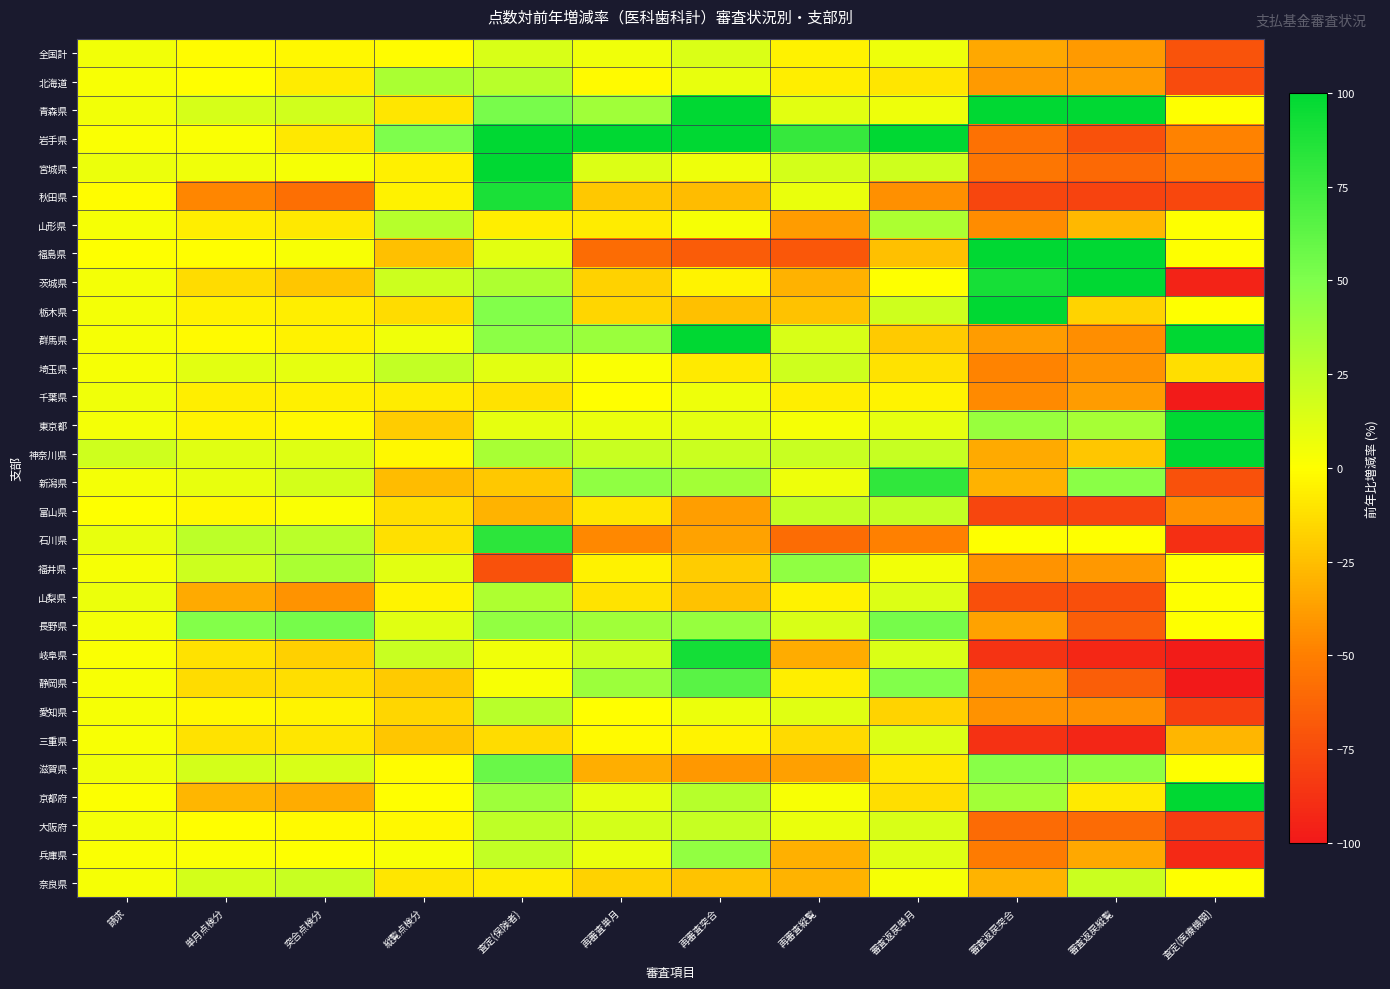

Reading right to left, extract all data points from this chart.

全国計: 査定(医療機関)=-71.2	審査返戻縦覧=-39.6	審査返戻突合=-33.7	審査返戻単月=6.8	再審査縦覧=-5.4	再審査突合=14.7	再審査単月=6.1	査定(保険者)=15.0	縦覧点検分=-1.0	突合点検分=-2.4	単月点検分=-1.1	請求=4.7
北海道: 査定(医療機関)=-75.4	審査返戻縦覧=-38.4	審査返戻突合=-39.2	審査返戻単月=-10.0	再審査縦覧=-6.4	再審査突合=8.7	再審査単月=-1.9	査定(保険者)=27.6	縦覧点検分=32.8	突合点検分=-7.7	単月点検分=-0.6	請求=2.8
青森県: 査定(医療機関)=0.0	審査返戻縦覧=100.0	審査返戻突合=100.0	審査返戻単月=6.7	再審査縦覧=11.1	再審査突合=100.0	再審査単月=37.0	査定(保険者)=53.0	縦覧点検分=-10.1	突合点検分=18.4	単月点検分=16.2	請求=4.7
岩手県: 査定(医療機関)=-49.0	審査返戻縦覧=-72.3	審査返戻突合=-56.4	審査返戻単月=100.0	再審査縦覧=78.2	再審査突合=100.0	再審査単月=100.0	査定(保険者)=100.0	縦覧点検分=50.5	突合点検分=-8.9	単月点検分=1.8	請求=2.0
宮城県: 査定(医療機関)=-51.0	審査返戻縦覧=-60.7	審査返戻突合=-54.1	審査返戻単月=19.2	再審査縦覧=16.6	再審査突合=6.8	再審査単月=13.9	査定(保険者)=100.0	縦覧点検分=-5.8	突合点検分=3.8	単月点検分=6.1	請求=7.7
秋田県: 査定(医療機関)=-77.1	審査返戻縦覧=-79.0	審査返戻突合=-78.1	審査返戻単月=-43.6	再審査縦覧=8.6	再審査突合=-26.3	再審査単月=-21.1	査定(保険者)=89.7	縦覧点検分=-4.9	突合点検分=-57.3	単月点検分=-47.0	請求=-1.5
山形県: 査定(医療機関)=0.0	審査返戻縦覧=-27.4	審査返戻突合=-44.6	審査返戻単月=32.4	再審査縦覧=-38.5	再審査突合=3.8	再審査単月=-7.6	査定(保険者)=-6.8	縦覧点検分=28.2	突合点検分=-8.8	単月点検分=-6.4	請求=3.9
福島県: 査定(医療機関)=0.0	審査返戻縦覧=100.0	審査返戻突合=100.0	審査返戻単月=-24.5	再審査縦覧=-69.4	再審査突合=-67.0	再審査単月=-59.4	査定(保険者)=11.7	縦覧点検分=-24.3	突合点検分=2.9	単月点検分=-0.3	請求=0.1
茨城県: 査定(医療機関)=-95.0	審査返戻縦覧=100.0	審査返戻突合=91.1	審査返戻単月=0.4	再審査縦覧=-30.1	再審査突合=-4.6	再審査単月=-17.3	査定(保険者)=31.9	縦覧点検分=20.1	突合点検分=-22.1	単月点検分=-13.4	請求=4.5
栃木県: 査定(医療機関)=0.0	審査返戻縦覧=-16.5	審査返戻突合=100.0	審査返戻単月=19.0	再審査縦覧=-23.5	再審査突合=-24.8	再審査単月=-16.3	査定(保険者)=49.0	縦覧点検分=-13.6	突合点検分=-6.6	単月点検分=-4.8	請求=4.4
群馬県: 査定(医療機関)=100.0	審査返戻縦覧=-43.8	審査返戻突合=-38.7	審査返戻単月=-20.6	再審査縦覧=14.9	再審査突合=100.0	再審査単月=39.6	査定(保険者)=44.6	縦覧点検分=5.5	突合点検分=-5.3	単月点検分=-1.8	請求=3.8
埼玉県: 査定(医療機関)=-13.0	審査返戻縦覧=-41.8	審査返戻突合=-48.3	審査返戻単月=-11.2	再審査縦覧=18.8	再審査突合=-8.5	再審査単月=1.6	査定(保険者)=11.0	縦覧点検分=24.0	突合点検分=9.8	単月点検分=11.6	請求=3.2
千葉県: 査定(医療機関)=-98.7	審査返戻縦覧=-38.3	審査返戻突合=-46.0	審査返戻単月=-4.5	再審査縦覧=-7.0	再審査突合=6.6	再審査単月=-0.2	査定(保険者)=-11.4	縦覧点検分=-7.8	突合点検分=-6.1	単月点検分=-6.7	請求=6.1
東京都: 査定(医療機関)=100.0	審査返戻縦覧=34.4	審査返戻突合=40.1	審査返戻単月=9.4	再審査縦覧=3.8	再審査突合=10.2	再審査単月=8.0	査定(保険者)=9.5	縦覧点検分=-20.3	突合点検分=-2.8	単月点検分=-4.3	請求=4.3
神奈川県: 査定(医療機関)=100.0	審査返戻縦覧=-22.4	審査返戻突合=-33.0	審査返戻単月=22.4	再審査縦覧=21.3	再審査突合=21.0	再審査単月=21.5	査定(保険者)=33.8	縦覧点検分=-2.6	突合点検分=12.8	単月点検分=12.0	請求=19.4
新潟県: 査定(医療機関)=-72.6	審査返戻縦覧=45.6	審査返戻突合=-29.8	審査返戻単月=80.6	再審査縦覧=6.4	再審査突合=35.2	再審査単月=43.5	査定(保険者)=-21.7	縦覧点検分=-26.4	突合点検分=16.7	単月点検分=9.0	請求=4.2
富山県: 査定(医療機関)=-43.5	審査返戻縦覧=-78.7	審査返戻突合=-78.0	審査返戻単月=22.8	再審査縦覧=23.6	再審査突合=-37.5	再審査単月=-9.7	査定(保険者)=-29.6	縦覧点検分=-13.0	突合点検分=2.0	単月点検分=-2.8	請求=0.8
石川県: 査定(医療機関)=-88.8	審査返戻縦覧=0.0	審査返戻突合=0.0	審査返戻単月=-49.5	再審査縦覧=-59.3	再審査突合=-36.7	再審査単月=-46.6	査定(保険者)=82.5	縦覧点検分=-12.1	突合点検分=27.2	単月点検分=26.4	請求=8.9
福井県: 査定(医療機関)=0.0	審査返戻縦覧=-40.6	審査返戻突合=-42.1	審査返戻単月=5.2	再審査縦覧=43.3	再審査突合=-19.8	再審査単月=-5.2	査定(保険者)=-72.4	縦覧点検分=11.7	突合点検分=32.8	単月点検分=19.8	請求=3.5
山梨県: 査定(医療機関)=0.0	審査返戻縦覧=-72.8	審査返戻突合=-72.9	審査返戻単月=13.7	再審査縦覧=-5.1	再審査突合=-23.7	再審査単月=-10.8	査定(保険者)=31.9	縦覧点検分=-4.6	突合点検分=-41.8	単月点検分=-33.0	請求=7.0
長野県: 査定(医療機関)=0.0	審査返戻縦覧=-66.2	審査返戻突合=-36.1	審査返戻単月=53.5	再審査縦覧=15.3	再審査突合=41.0	再審査単月=37.1	査定(保険者)=42.6	縦覧点検分=12.3	突合点検分=53.4	単月点検分=47.8	請求=4.4
岐阜県: 査定(医療機関)=-98.3	審査返戻縦覧=-92.8	審査返戻突合=-86.8	審査返戻単月=14.2	再審査縦覧=-32.3	再審査突合=91.8	再審査単月=20.2	査定(保険者)=5.9	縦覧点検分=21.2	突合点検分=-18.0	単月点検分=-11.7	請求=1.7
静岡県: 査定(医療機関)=-99.6	審査返戻縦覧=-66.2	審査返戻突合=-41.7	審査返戻単月=48.9	再審査縦覧=-6.5	再審査突合=64.3	再審査単月=38.4	査定(保険者)=3.0	縦覧点検分=-20.8	突合点検分=-13.2	単月点検分=-13.7	請求=2.9
愛知県: 査定(医療機関)=-81.0	審査返戻縦覧=-43.4	審査返戻突合=-42.8	審査返戻単月=-17.1	再審査縦覧=11.8	再審査突合=7.4	再審査単月=-0.4	査定(保険者)=27.9	縦覧点検分=-16.2	突合点検分=-3.9	単月点検分=-3.1	請求=3.3
三重県: 査定(医療機関)=-28.2	審査返戻縦覧=-93.6	審査返戻突合=-88.0	審査返戻単月=13.7	再審査縦覧=-14.3	再審査突合=-4.6	再審査単月=-2.0	査定(保険者)=-14.0	縦覧点検分=-22.4	突合点検分=-9.9	単月点検分=-11.6	請求=3.1
滋賀県: 査定(医療機関)=0.0	審査返戻縦覧=43.4	審査返戻突合=46.6	審査返戻単月=-9.2	再審査縦覧=-37.0	再審査突合=-40.0	再審査単月=-31.4	査定(保険者)=57.8	縦覧点検分=-1.1	突合点検分=15.5	単月点検分=17.0	請求=6.1
京都府: 査定(医療機関)=100.0	審査返戻縦覧=-8.4	審査返戻突合=36.5	審査返戻単月=-12.9	再審査縦覧=3.1	再審査突合=28.2	再審査単月=9.4	査定(保険者)=37.6	縦覧点検分=-0.2	突合点検分=-32.1	単月点検分=-28.4	請求=1.0
大阪府: 査定(医療機関)=-83.5	審査返戻縦覧=-59.8	審査返戻突合=-59.6	審査返戻単月=15.1	再審査縦覧=7.9	再審査突合=22.6	再審査単月=16.6	査定(保険者)=25.5	縦覧点検分=-2.7	突合点検分=-2.0	単月点検分=-0.2	請求=4.1
兵庫県: 査定(医療機関)=-92.0	審査返戻縦覧=-34.2	審査返戻突合=-52.3	審査返戻単月=12.9	再審査縦覧=-30.7	再審査突合=42.8	再審査単月=7.9	査定(保険者)=24.0	縦覧点検分=2.8	突合点検分=0.2	単月点検分=1.7	請求=2.1
奈良県: 査定(医療機関)=0.0	審査返戻縦覧=21.0	審査返戻突合=-29.3	審査返戻単月=3.5	再審査縦覧=-29.7	再審査突合=-23.1	再審査単月=-17.7	査定(保険者)=-7.2	縦覧点検分=-9.6	突合点検分=21.6	単月点検分=16.7	請求=3.3